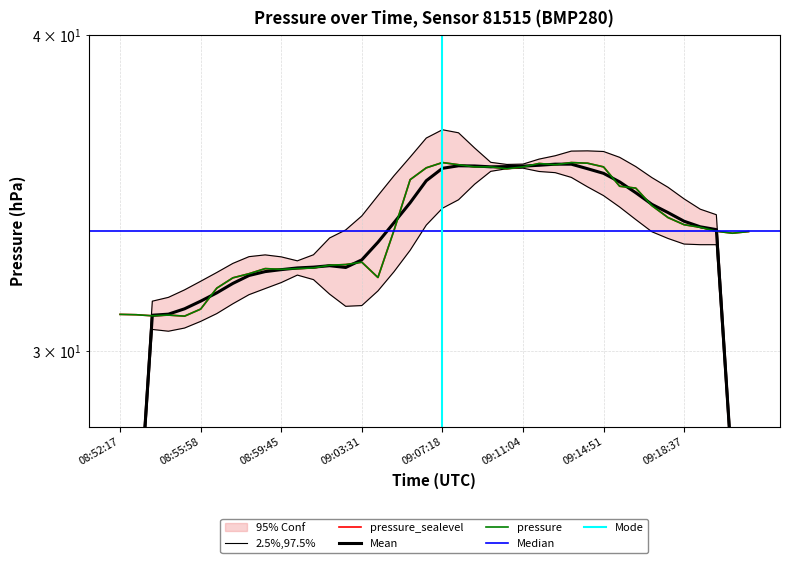

What is the label of the 33rd point from the left?

09:16:21